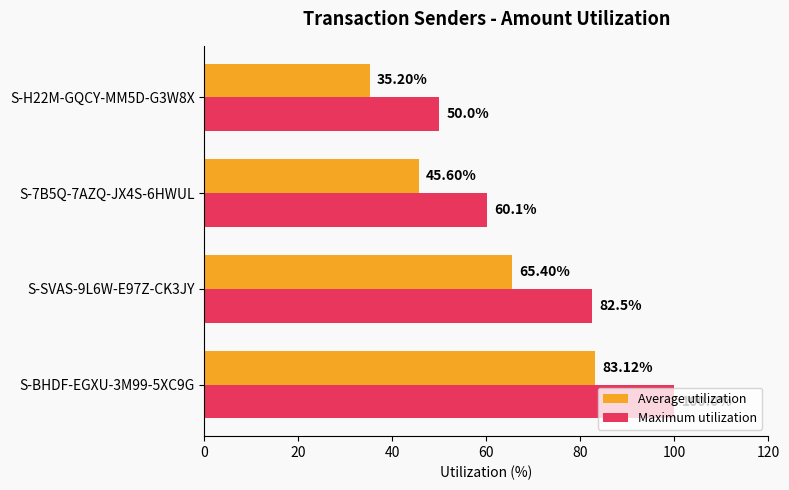

Rank the series by their maximum value, from highest to lowest.

Maximum utilization, Average utilization